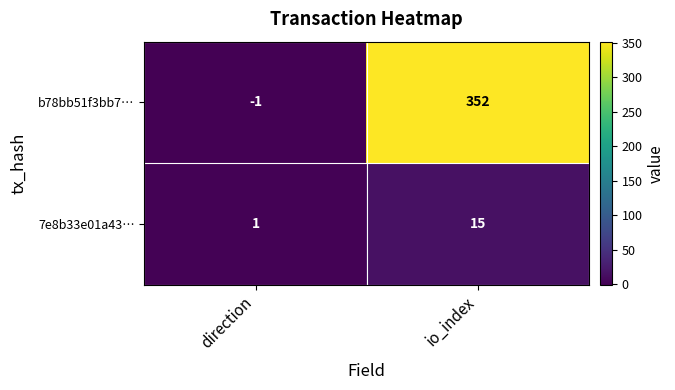

List the series in order of their overall mean, highest first.

b78bb51f3bb7…, 7e8b33e01a43…